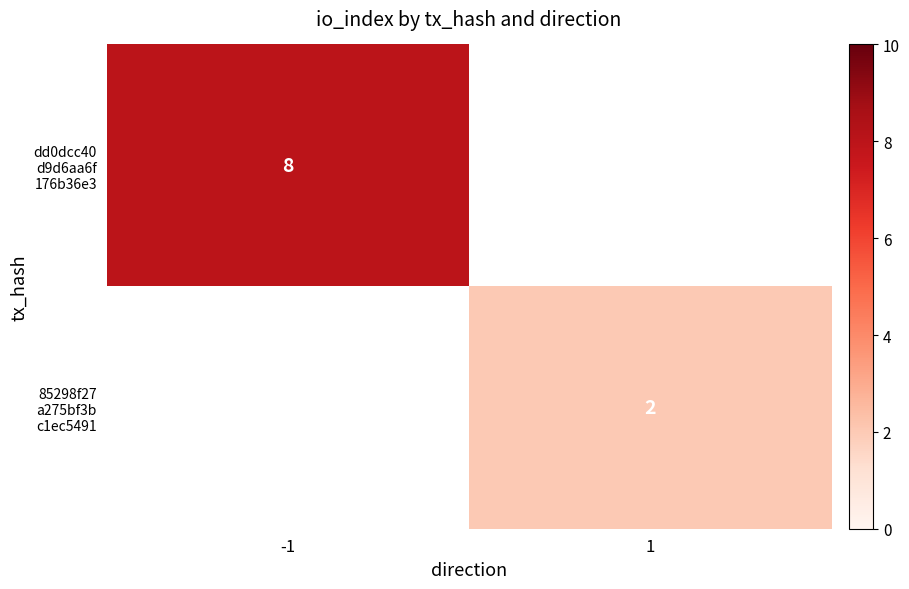

Is the value of dd0dcc40 d9d6aa6f 176b36e3 at 1 greater than the value of 85298f27 a275bf3b c1ec5491 at 1?

No